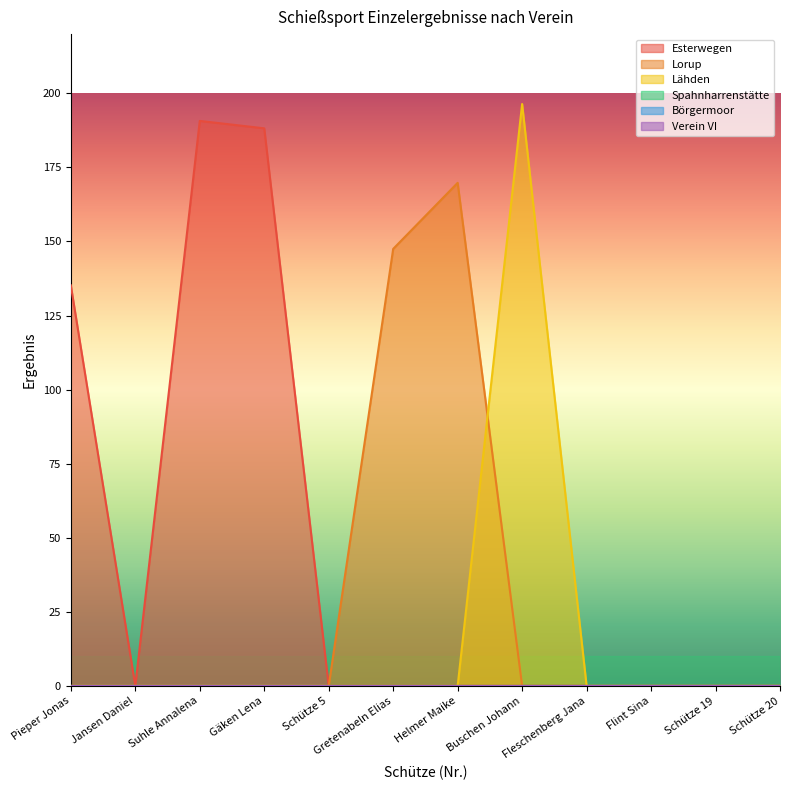

True or false: Esterwegen and Lorup intersect in this chart.

False